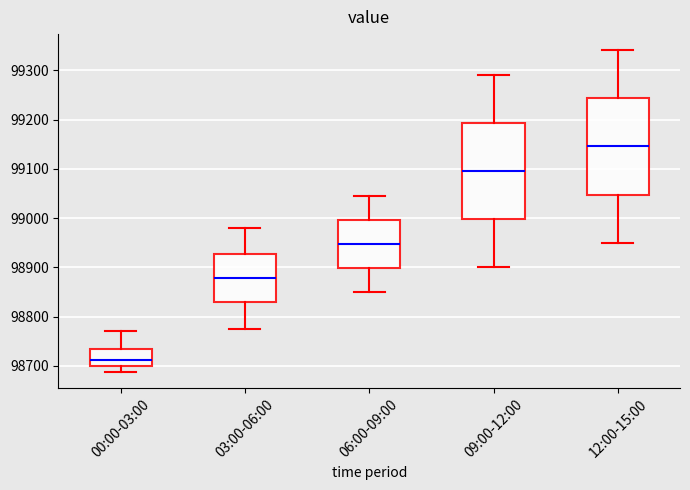

Reading left to right, read every box against the y-axis: the position of its median line, the range the box covers, and the ends of its whiskers. The values are not printed on the chart, so give them approximately, as read against the axis.

00:00-03:00: median 98710, box 98700 to 98730, whiskers 98690 to 98770
03:00-06:00: median 98880, box 98830 to 98930, whiskers 98780 to 98980
06:00-09:00: median 98950, box 98900 to 99000, whiskers 98850 to 99050
09:00-12:00: median 99100, box 99000 to 99190, whiskers 98900 to 99290
12:00-15:00: median 99150, box 99050 to 99240, whiskers 98950 to 99340